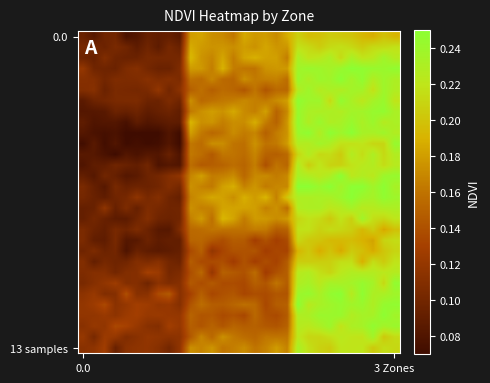

What is the smallest value displayed?

0.1